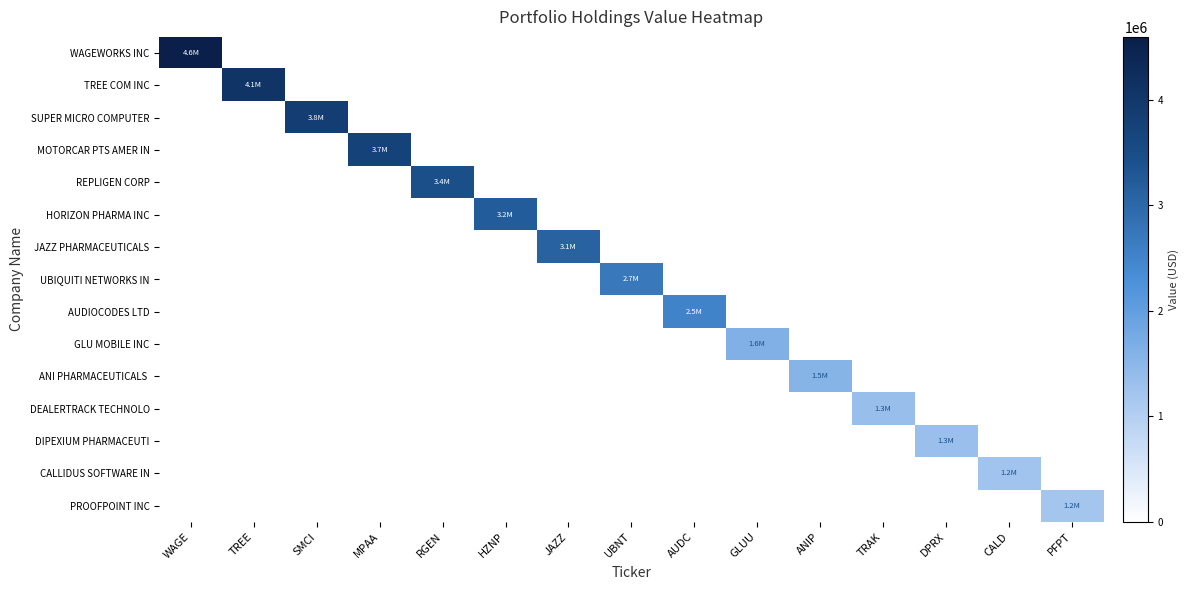

At SMCI, list the series in order from largest to smallest.

SUPER MICRO COMPUTER, WAGEWORKS INC, TREE COM INC, MOTORCAR PTS AMER IN, REPLIGEN CORP, HORIZON PHARMA INC, JAZZ PHARMACEUTICALS, UBIQUITI NETWORKS IN, AUDIOCODES LTD, GLU MOBILE INC, ANI PHARMACEUTICALS, DEALERTRACK TECHNOLO, DIPEXIUM PHARMACEUTI, CALLIDUS SOFTWARE IN, PROOFPOINT INC